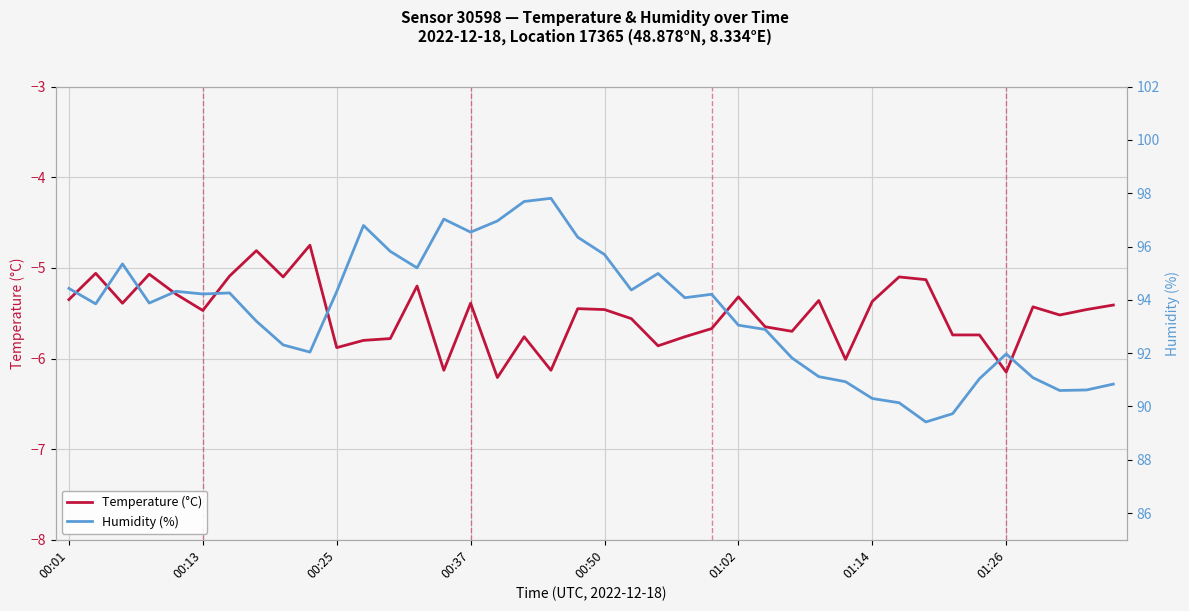

Between 9 and 19, which is larger?

9